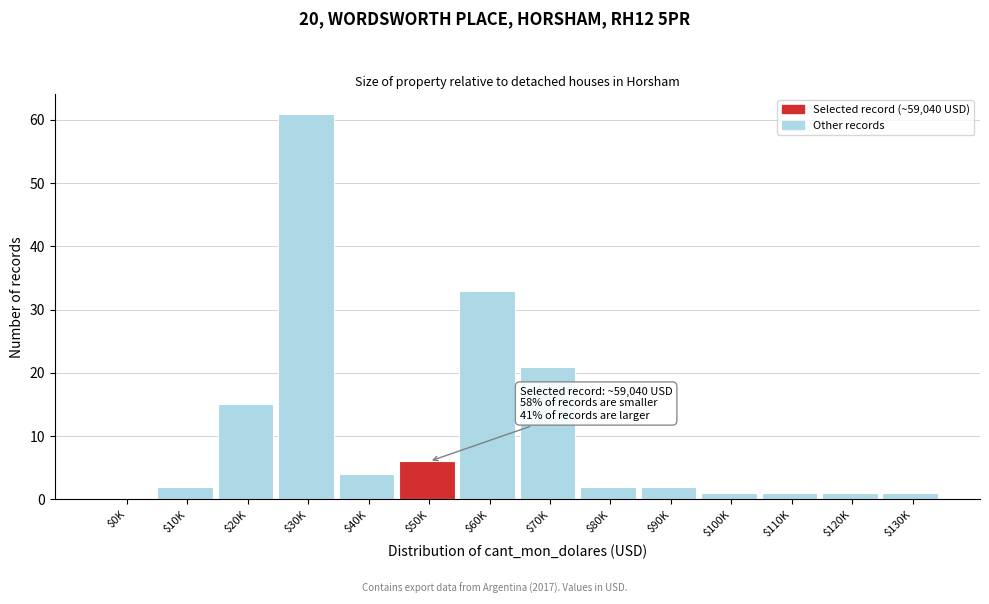

The value at $70K is 35. True or false?

False